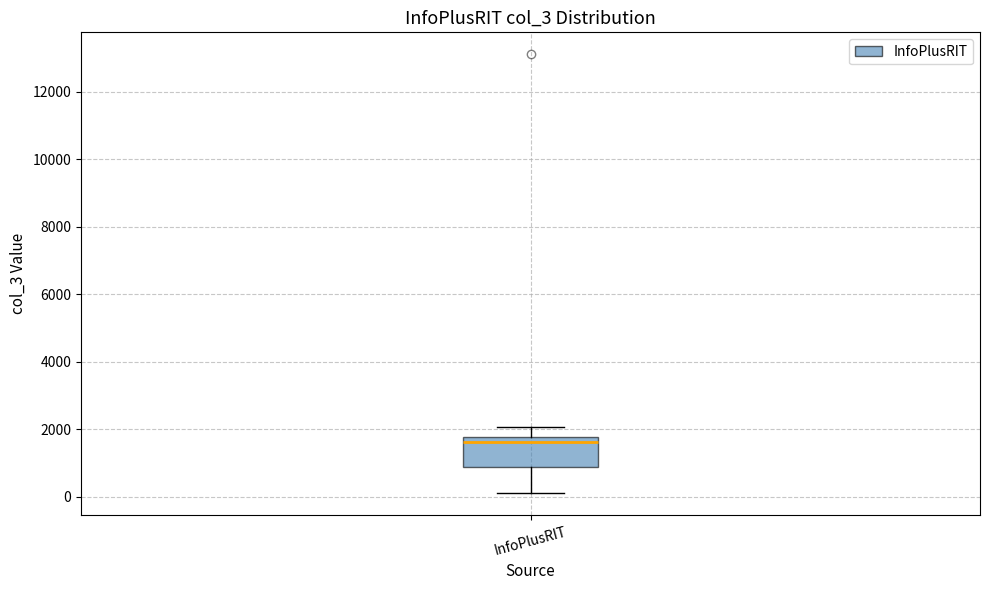

Where does the median line of the box for InfoPlusRIT sit on the y-axis? The values are not printed on the chart, so give them approximately, as read against the axis.

1600